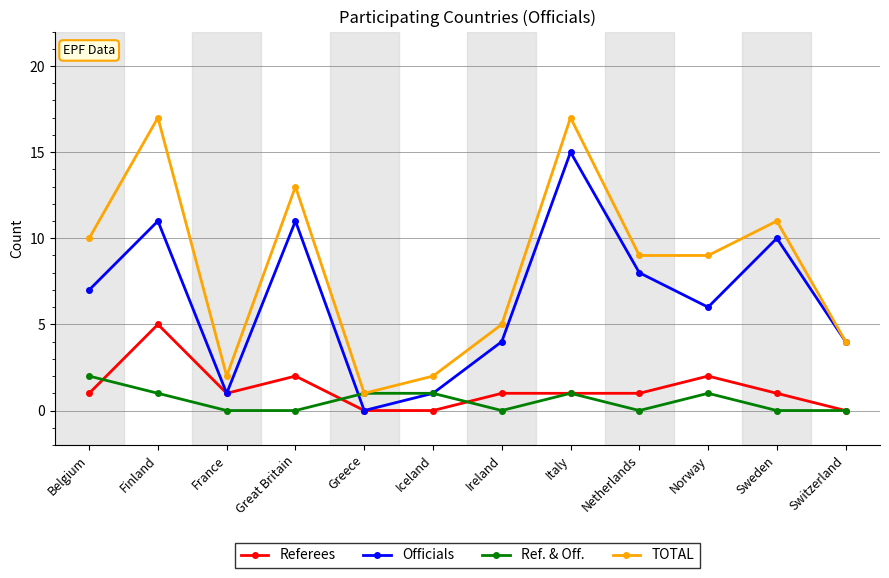

What is the maximum value shown in the chart?

17